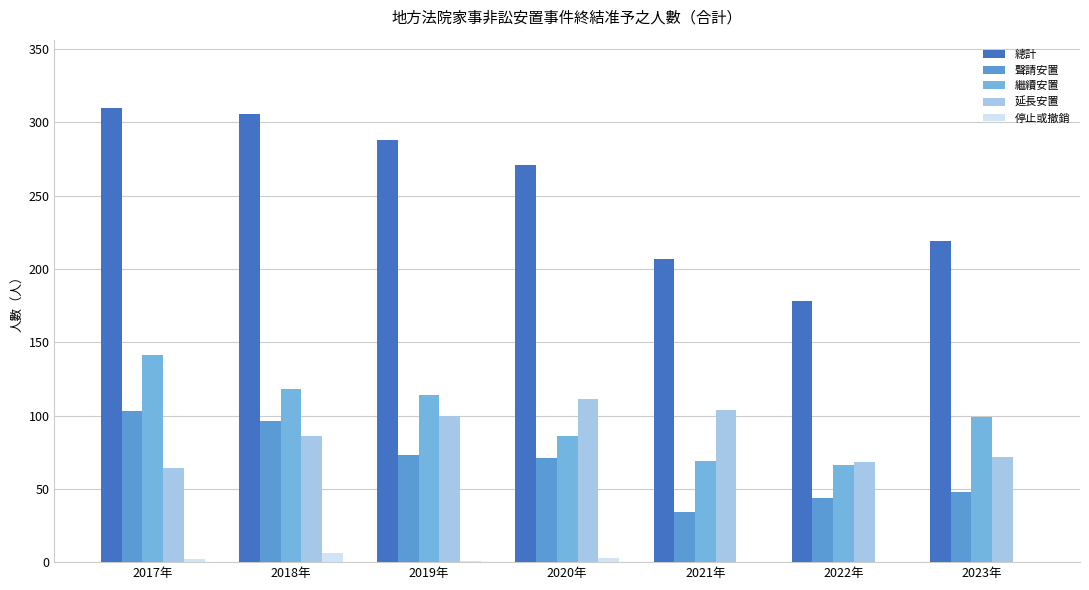

How many data points does each series have?

7